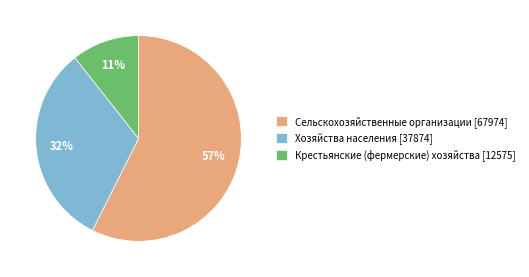

What percentage is the Сельскохозяйственные организации slice, to the nearest percent?

57%